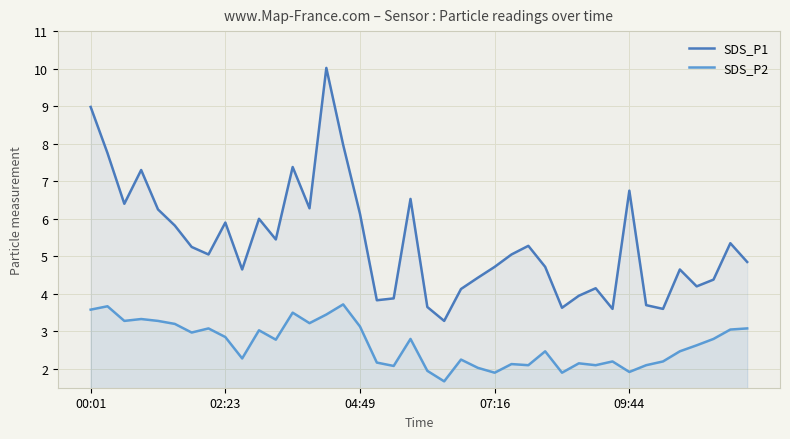

Which has a higher value, 9 or 6?

6